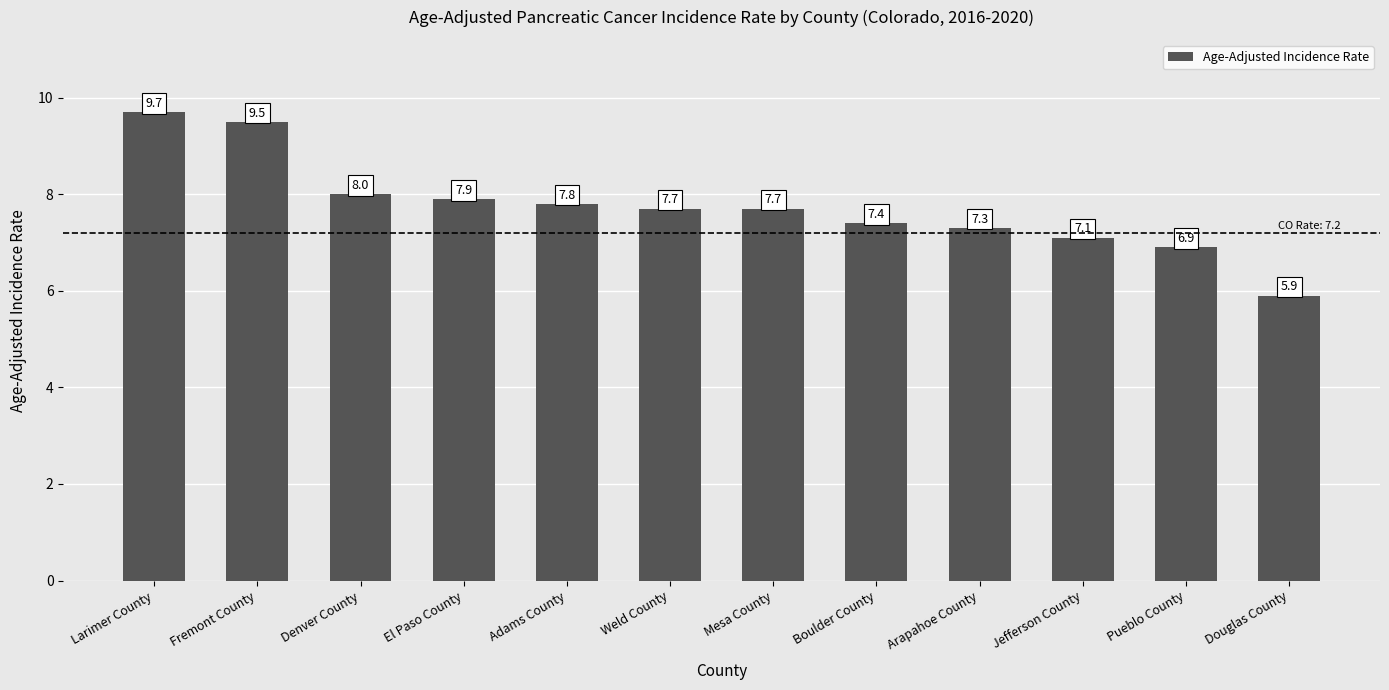

What is the label of the 12th bar from the right?

Larimer County